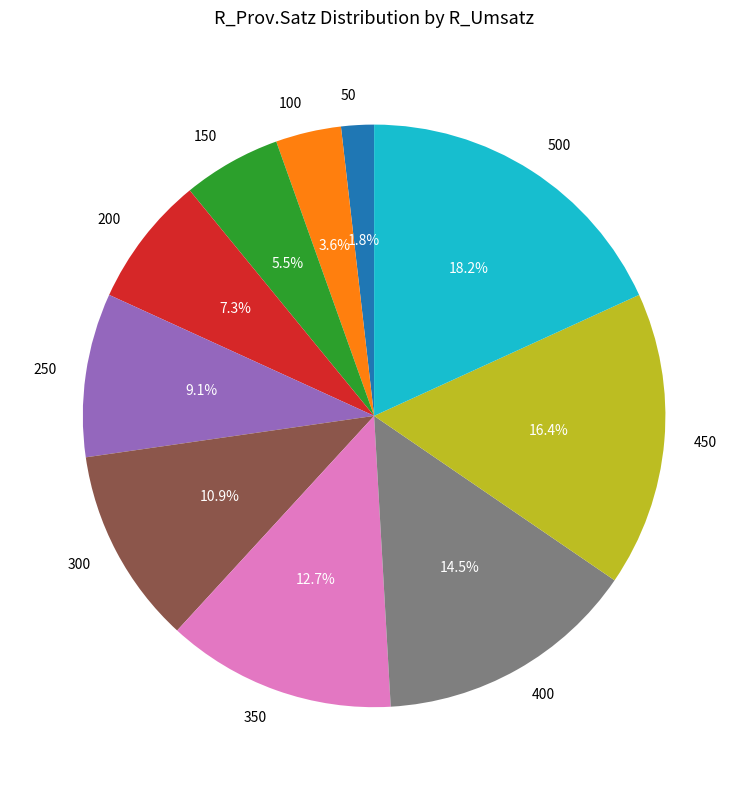

What percentage is NOT represented by 50?

98.2%